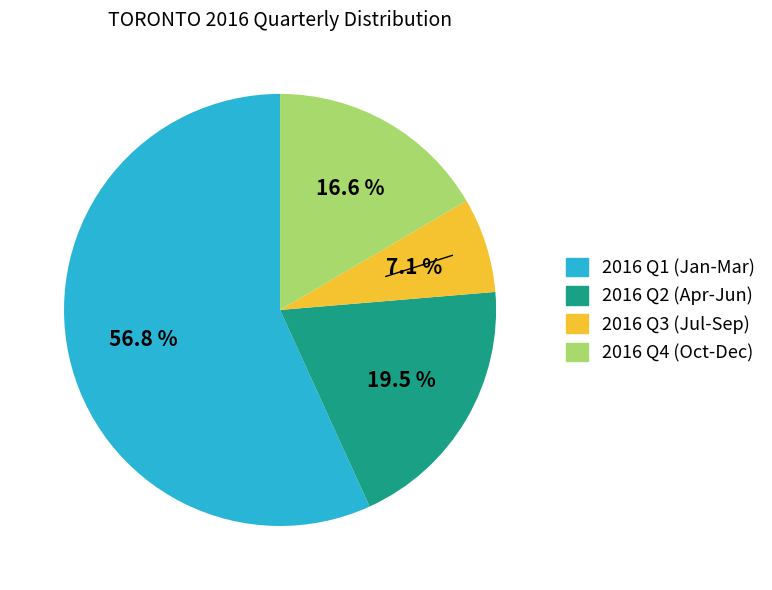

Is there a majority slice in this chart?

Yes